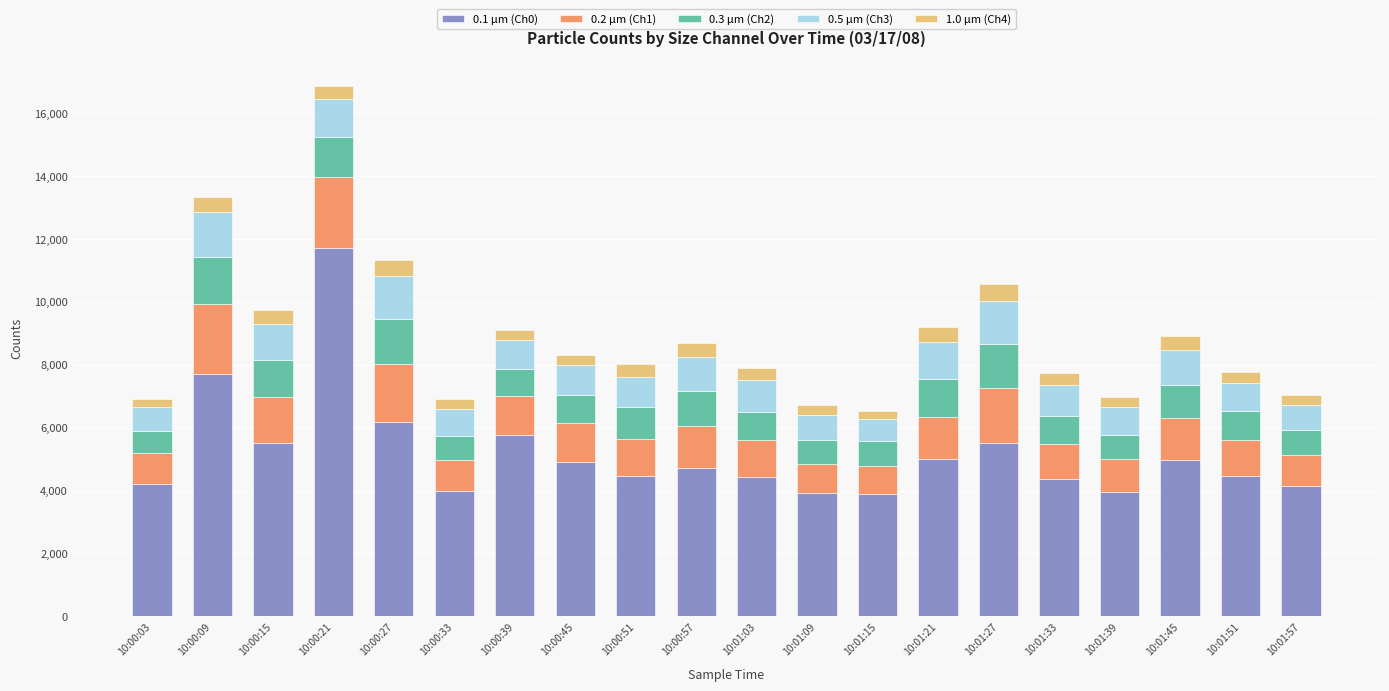

What is the difference between the 0.1 µm (Ch0) values at 10:00:09 and 10:01:33?

3327